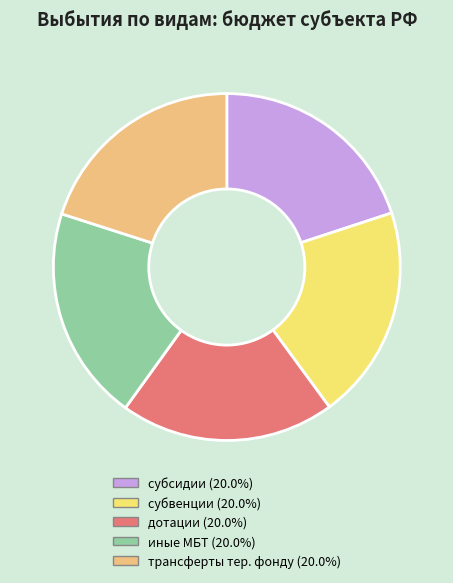

Count the number of slices in the pie.

5